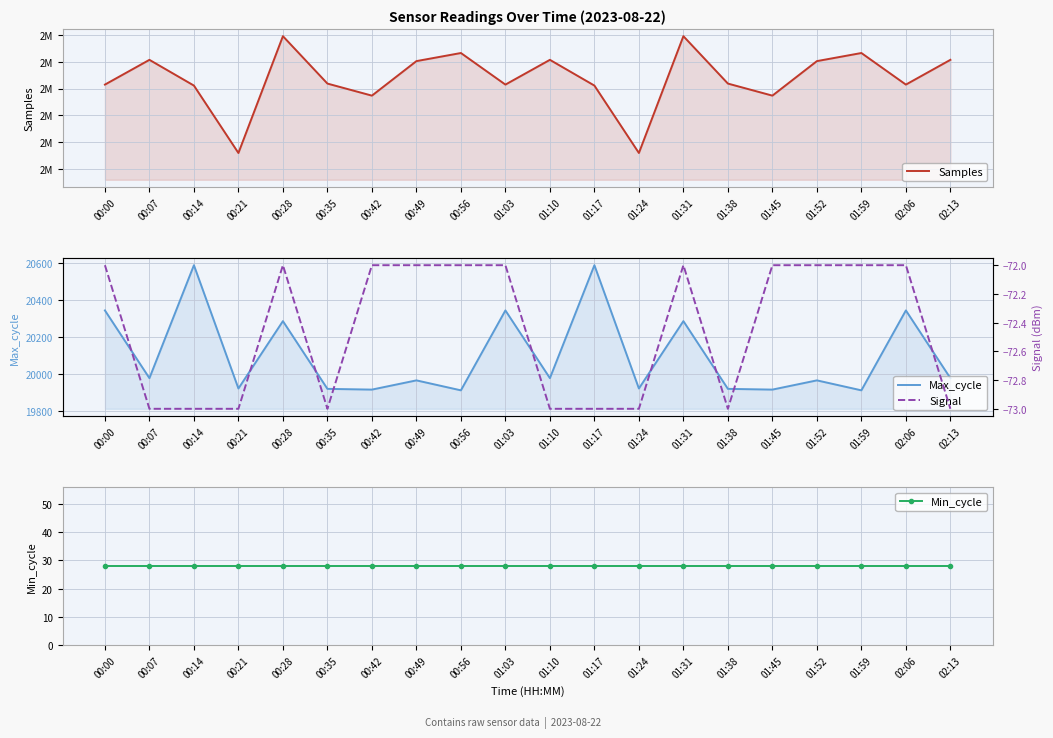

How many values in the Samples series are below 2085928?

9